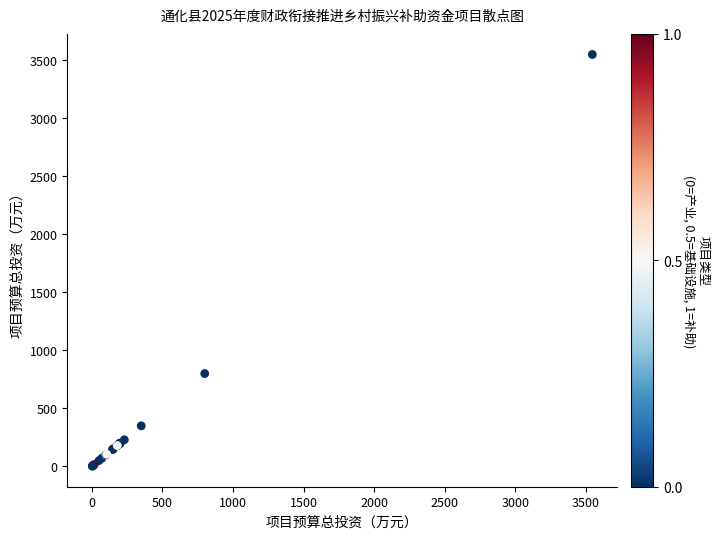

What Y value in the scatter plot is closest to 1774?

800.0